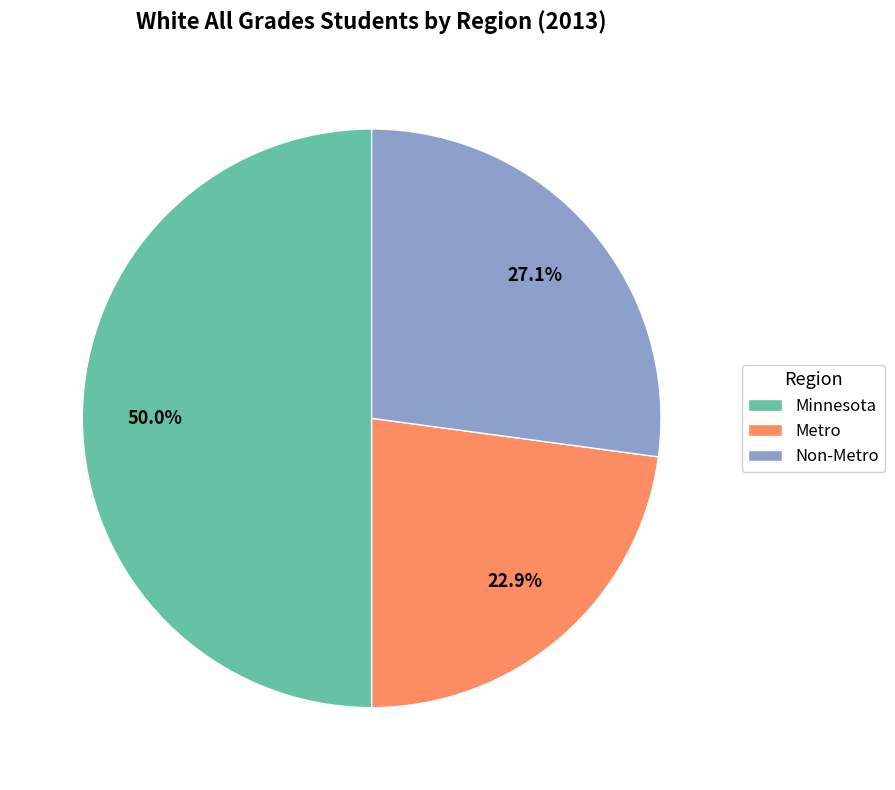

To the nearest percent, what is the average slice percentage?

33%